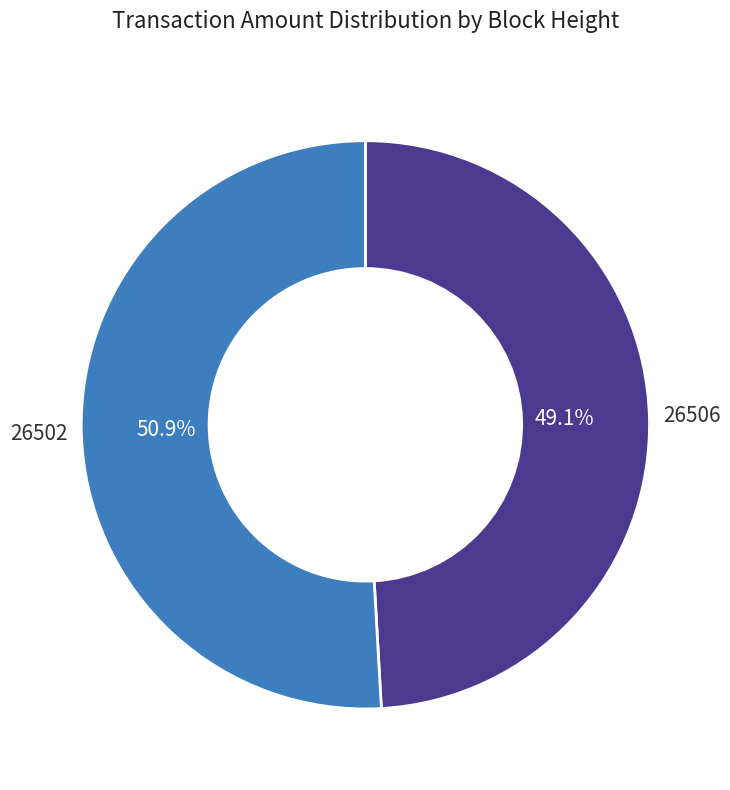

To the nearest percent, what percentage of the pie is 26502?

51%